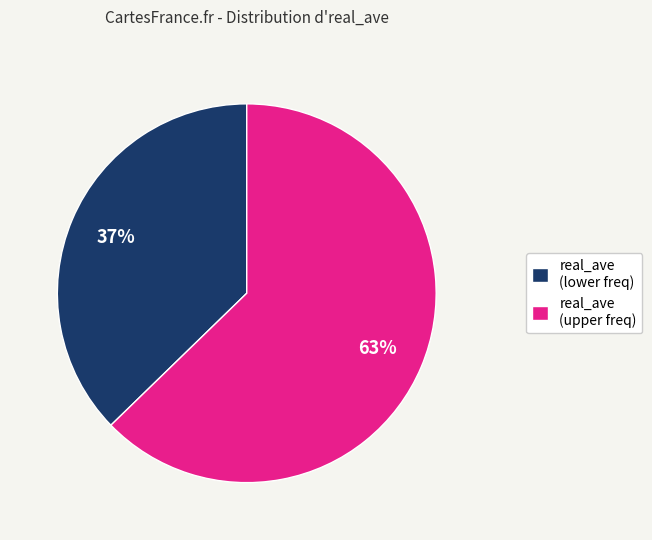

Which has a higher value, real_ave (lower freq) or real_ave (upper freq)?

real_ave (upper freq)